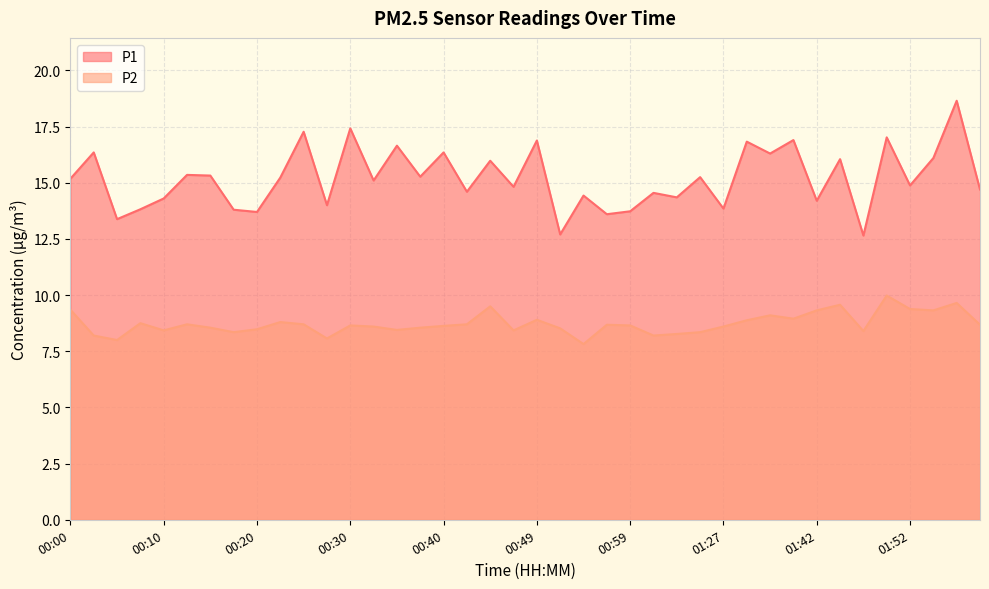

Which category has the lowest value in the P2 series?

00:54